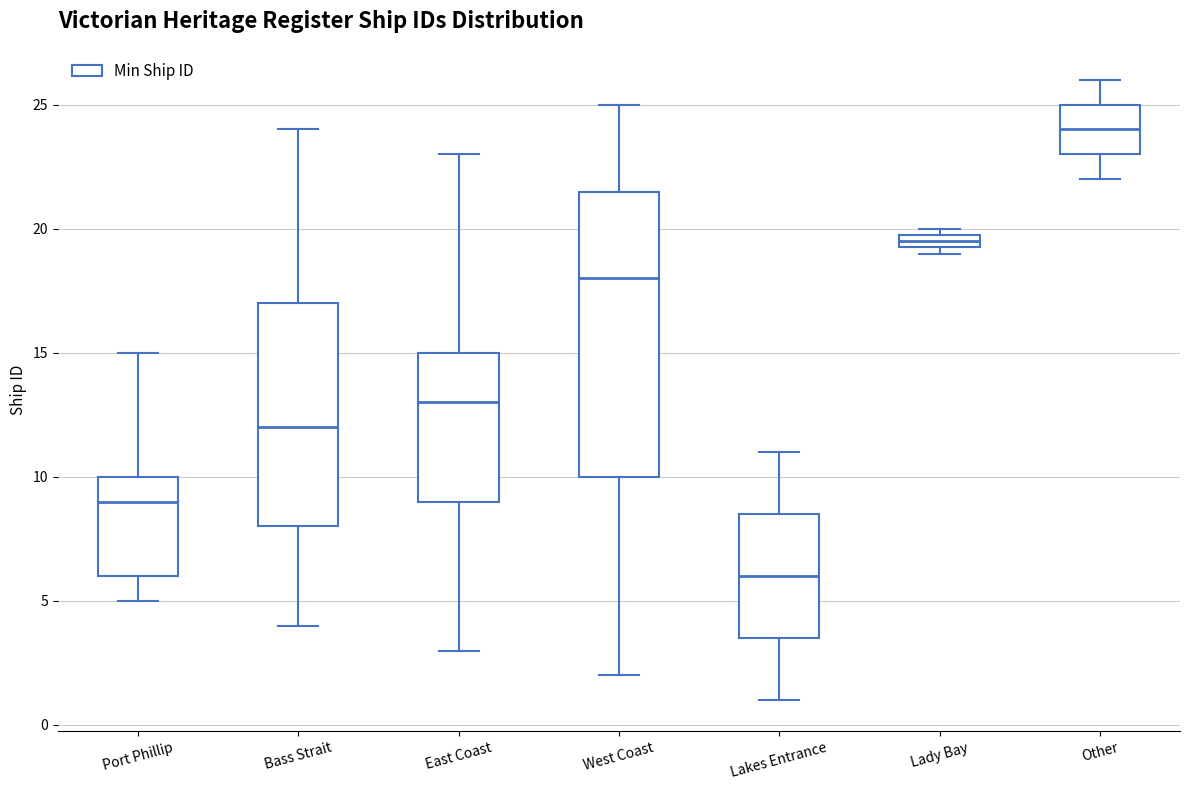

Which box is the tallest, from its lower edge to its upper edge?

West Coast